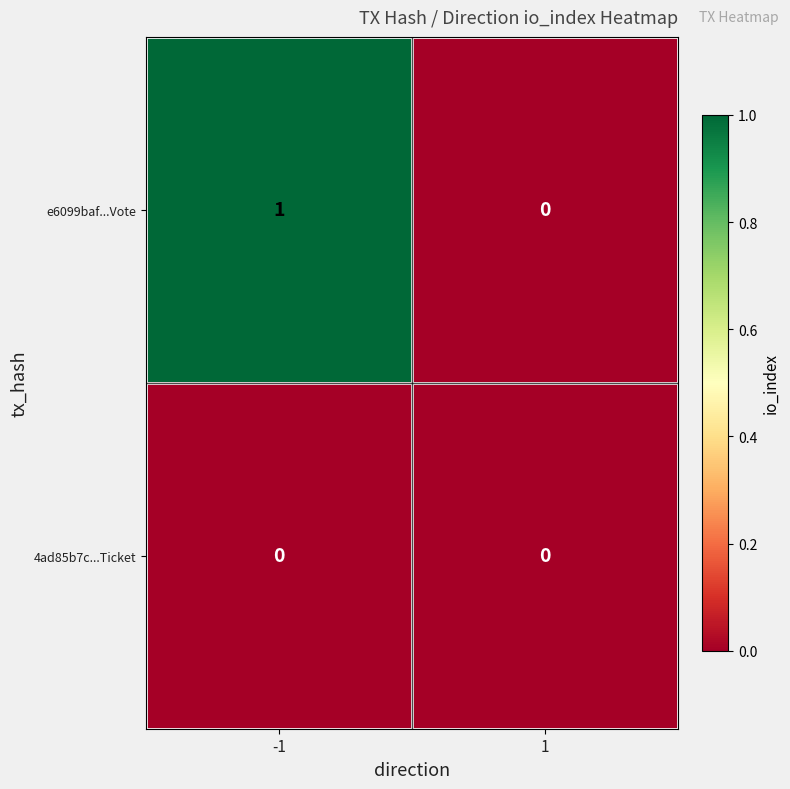

At which category is the sum across all series the highest?

-1